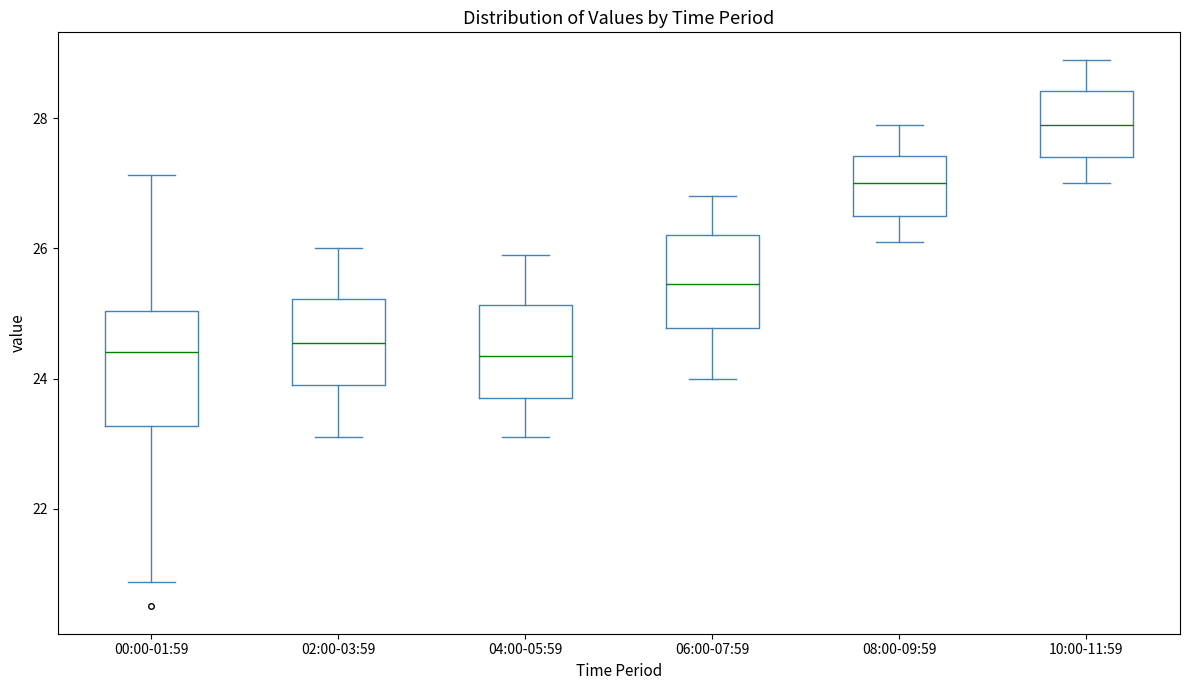

Where is the upper edge of the box for 08:00-09:59 on the y-axis? The values are not printed on the chart, so give them approximately, as read against the axis.

27.4